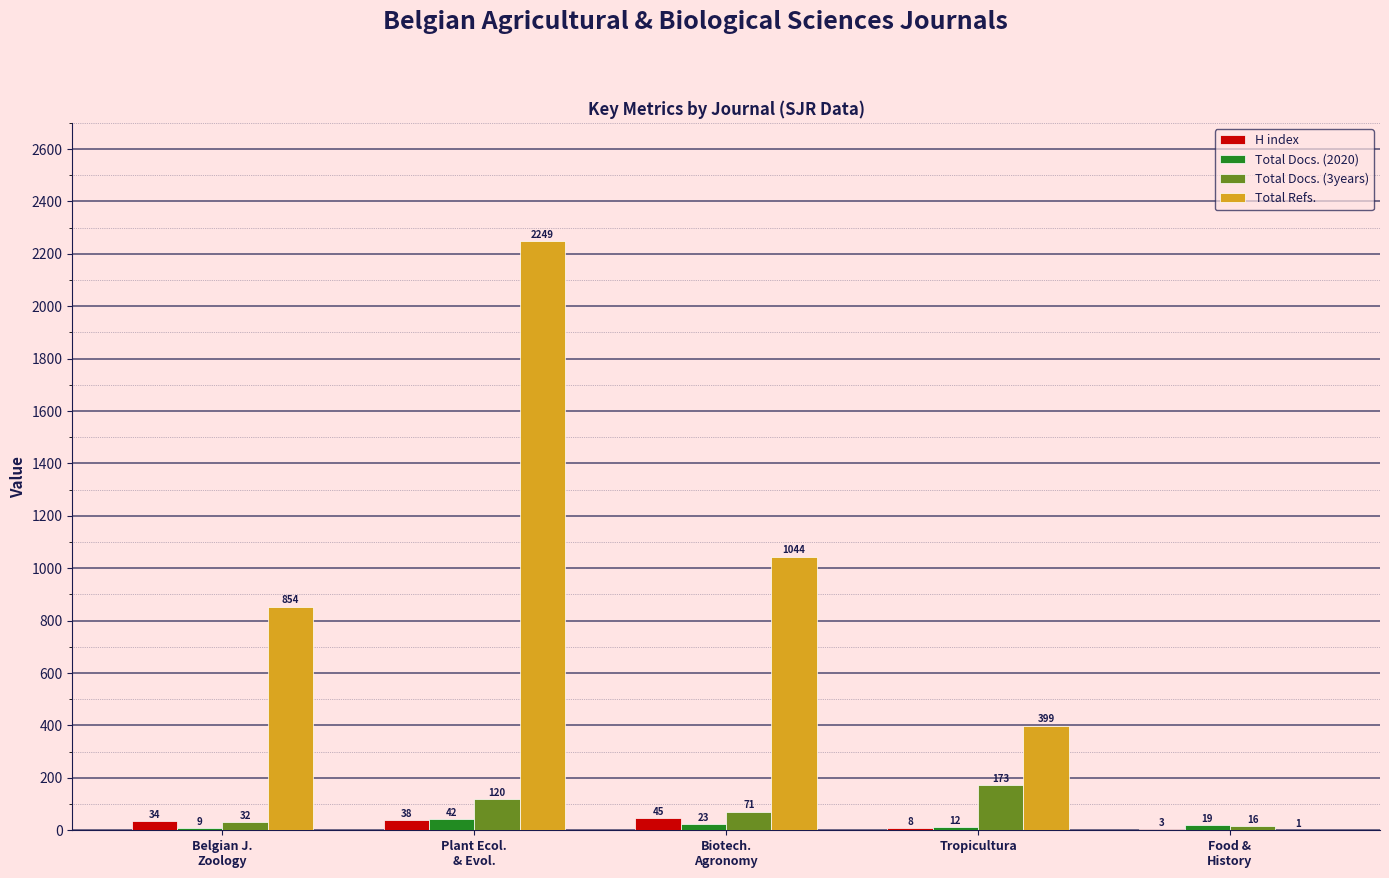

What is the sum of the Total Refs. values at Biotech.
Agronomy and Tropicultura?

1443